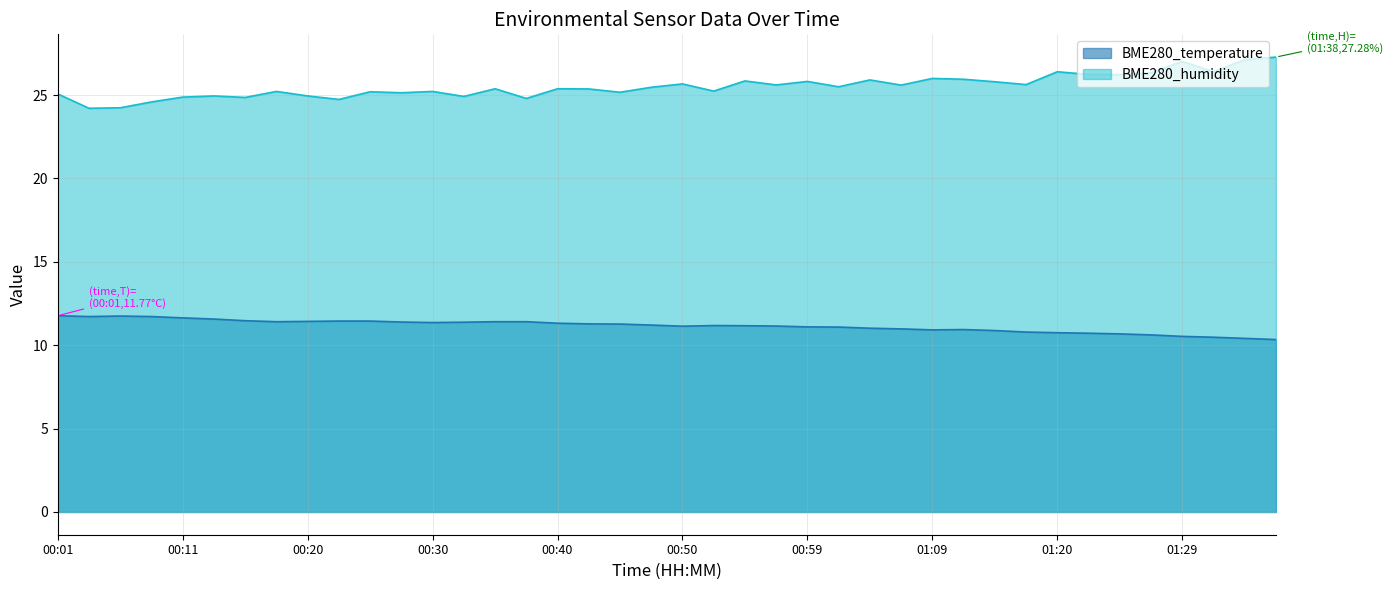

Where is BME280_temperature nearest to the value 11?

01:04